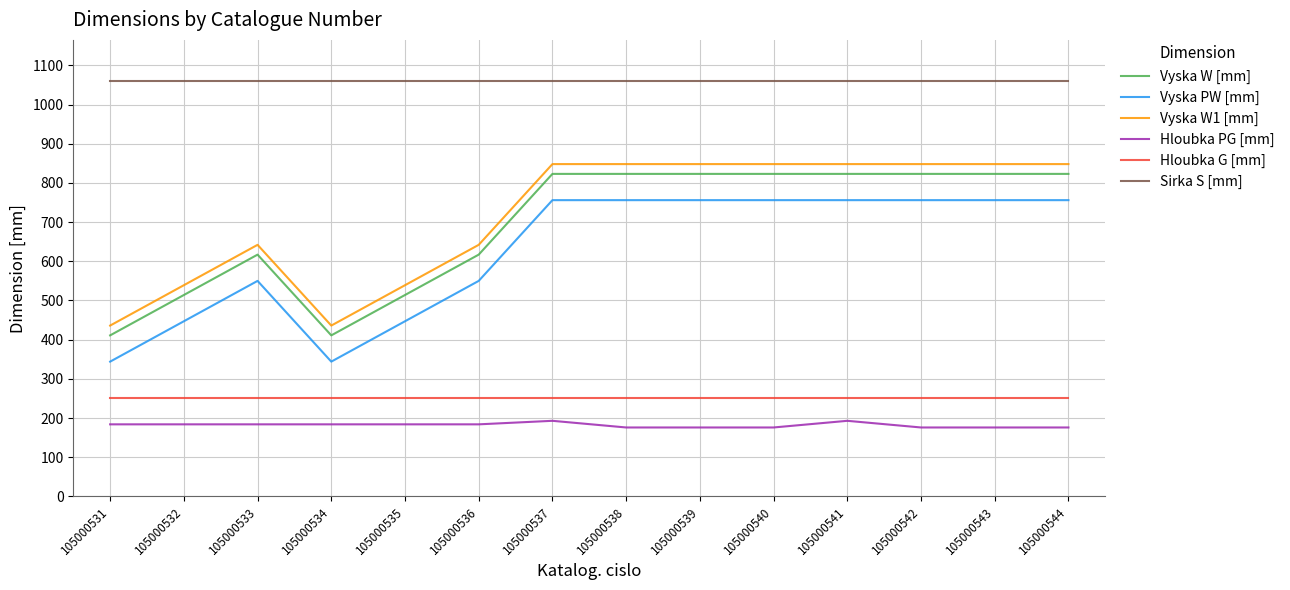

True or false: Hloubka PG [mm] and Vyska W [mm] cross at least once.

False